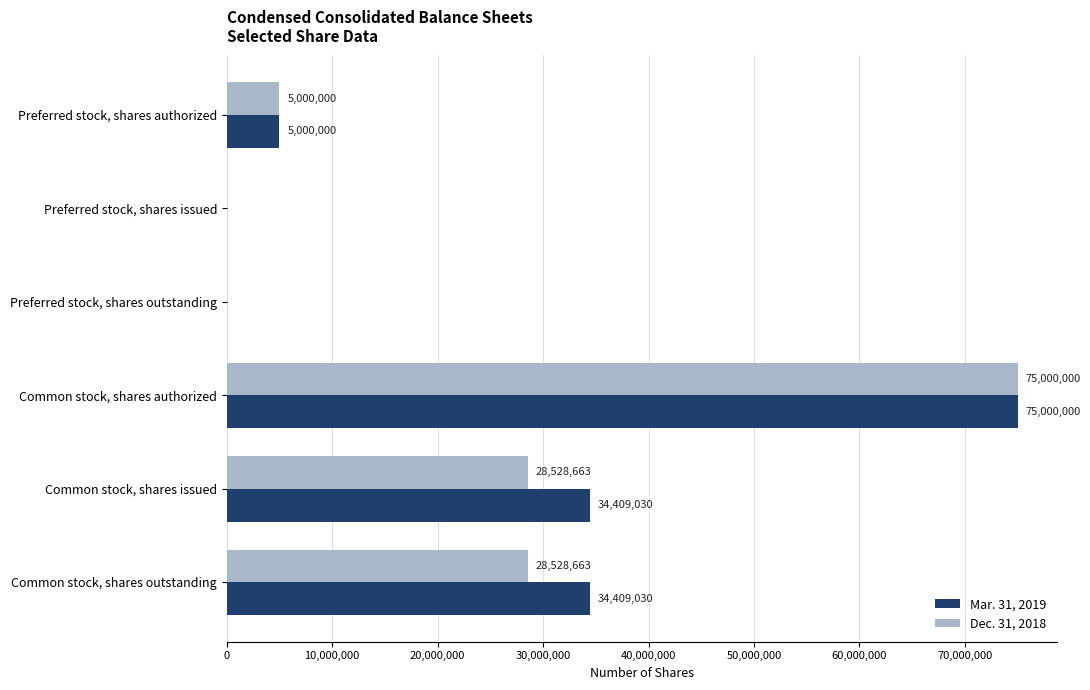

What is the maximum value shown in the chart?

75000000